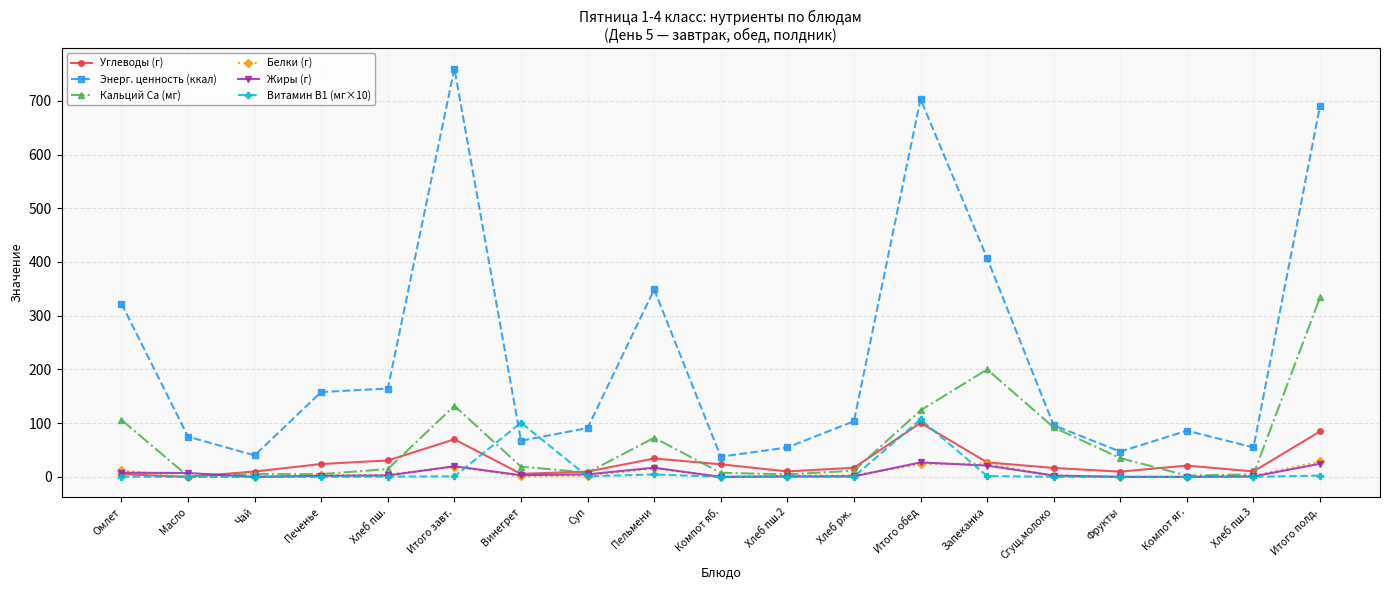

Which series has the largest range (max minus min)?

Энерг. ценность (ккал)